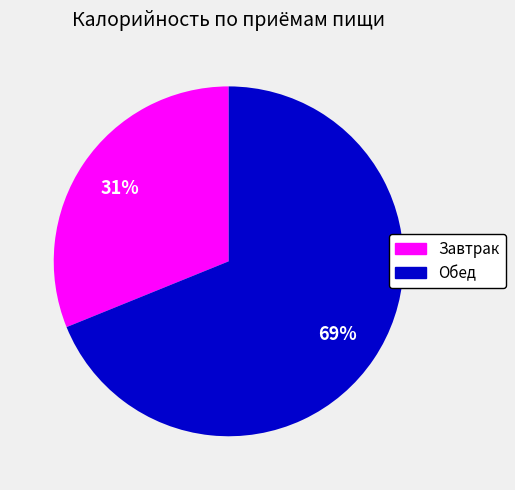

Do Завтрак and Обед together represent more than half of the pie?

Yes